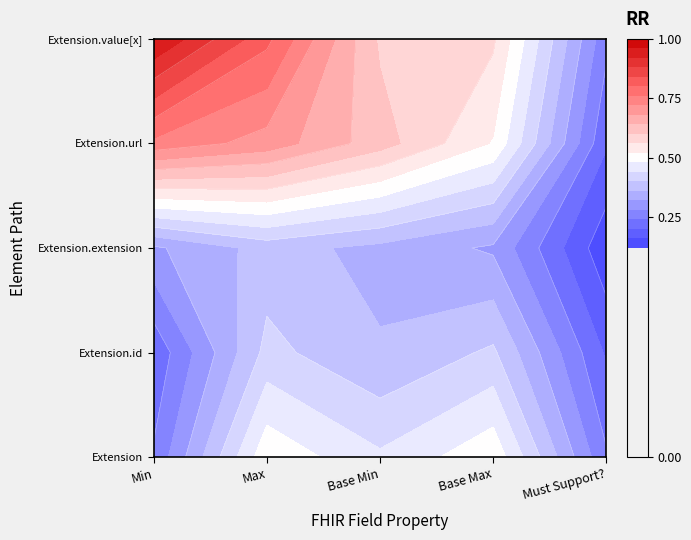

Between Base Max and Min, which is larger?

Base Max